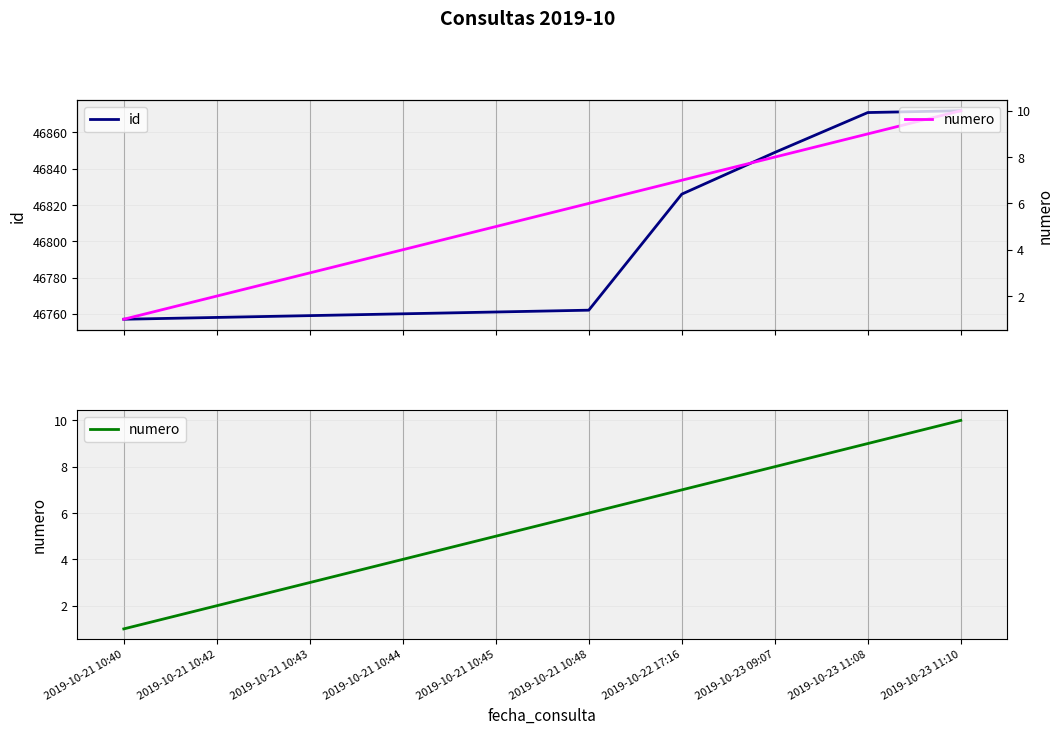

What are all the series names shown in the legend?

id, numero